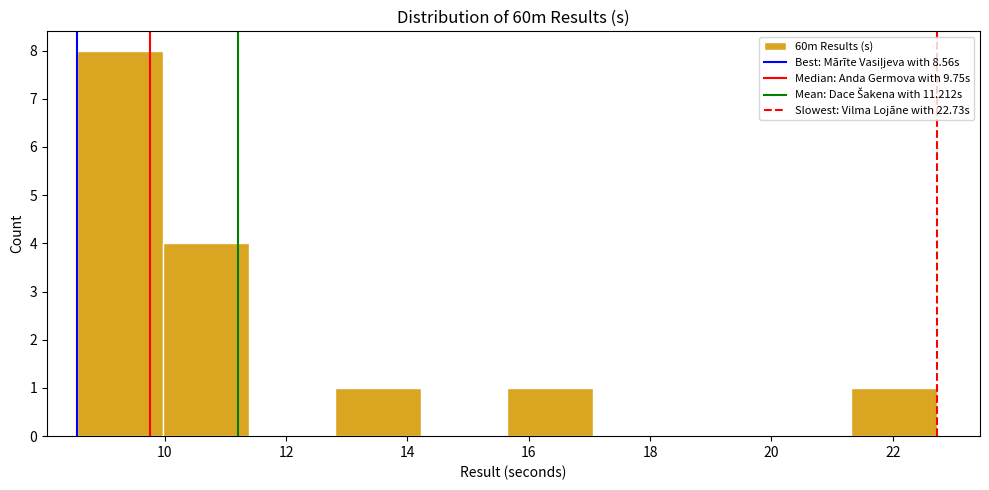

Over which range of the x-axis is the bar tallest?

8.6 to 10.0